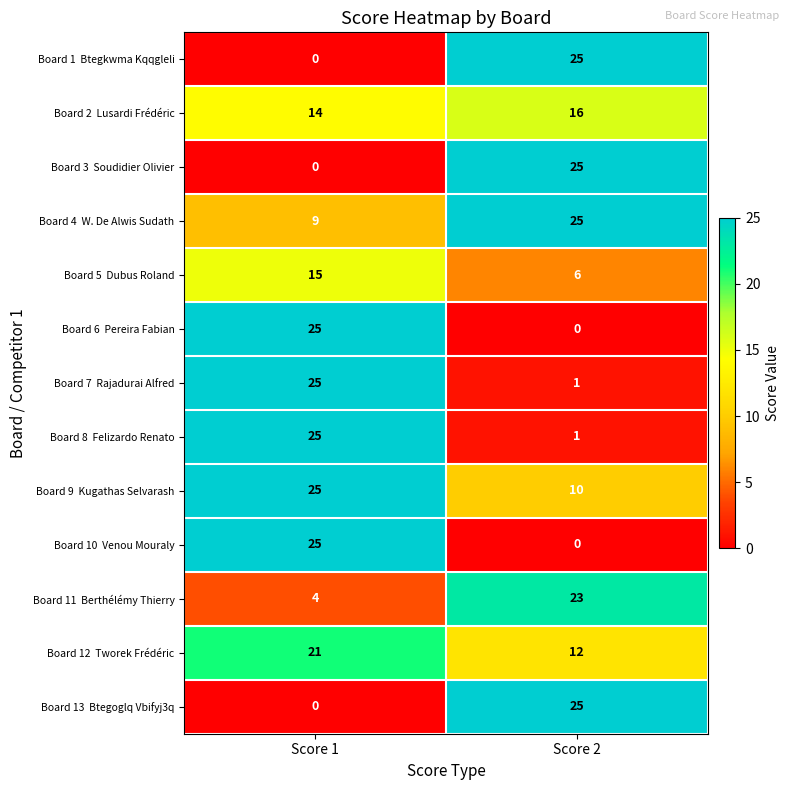

What is the maximum value shown in the chart?

25